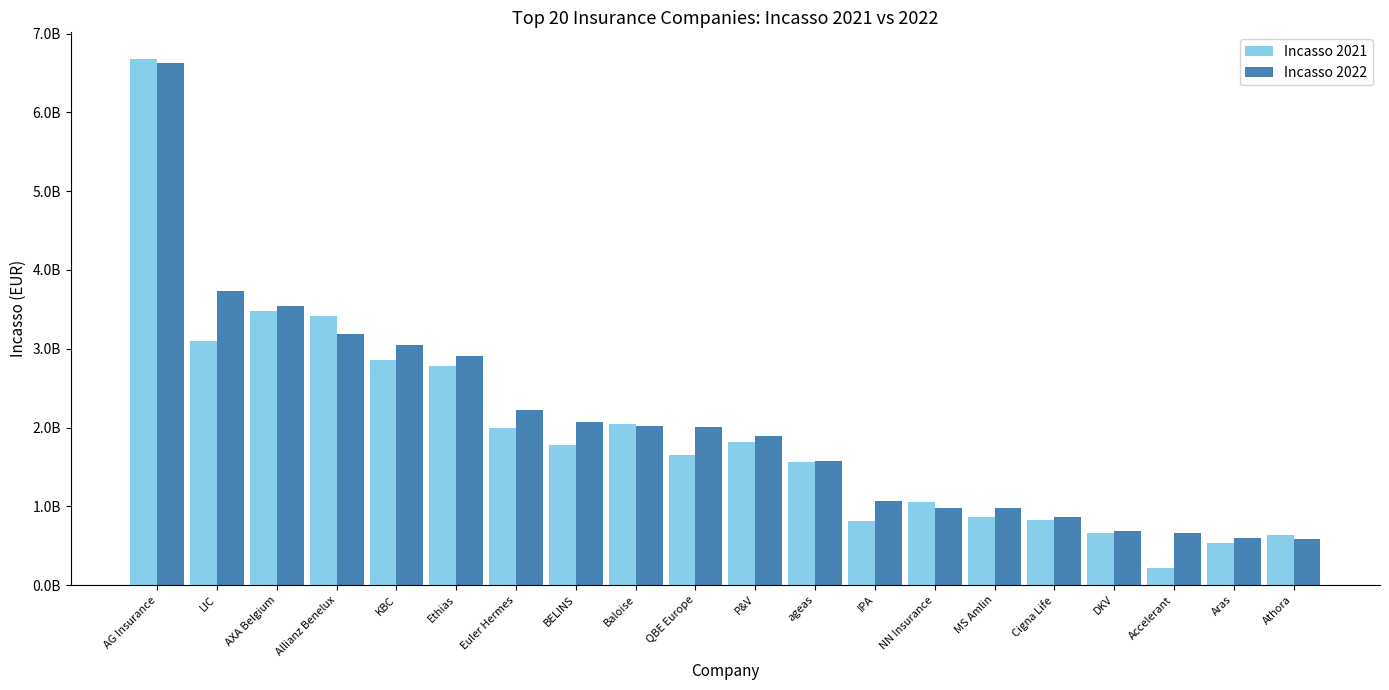

What are all the series names shown in the legend?

Incasso 2021, Incasso 2022